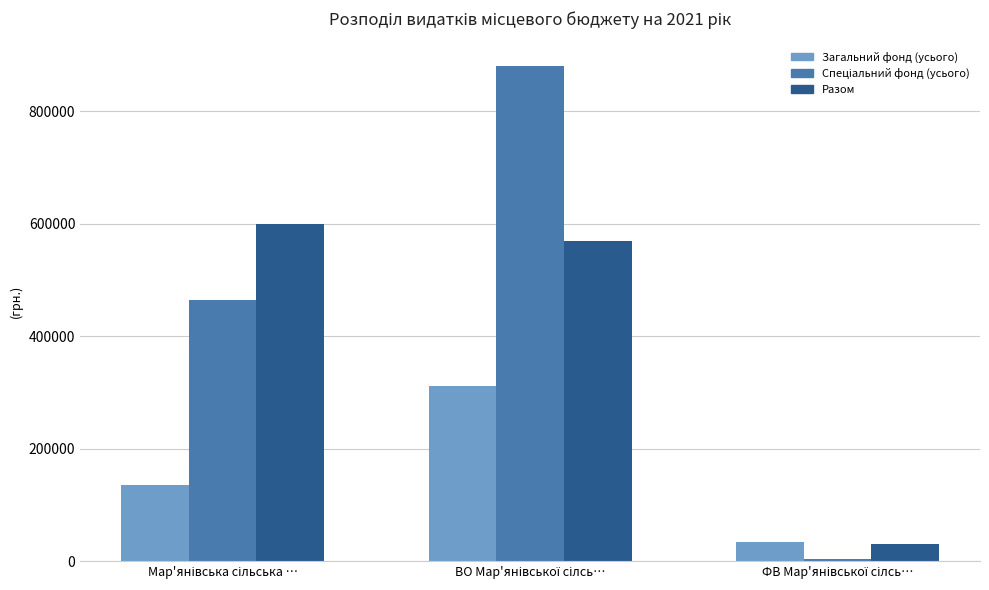

How many bars are there in each group?

3